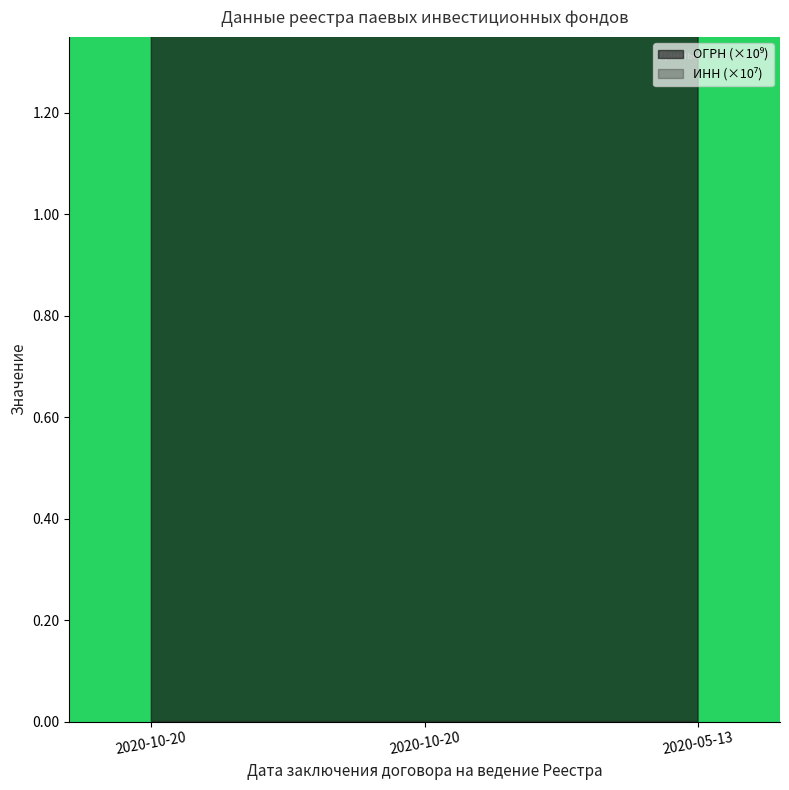

What are all the series names shown in the legend?

ОГРН, ИНН